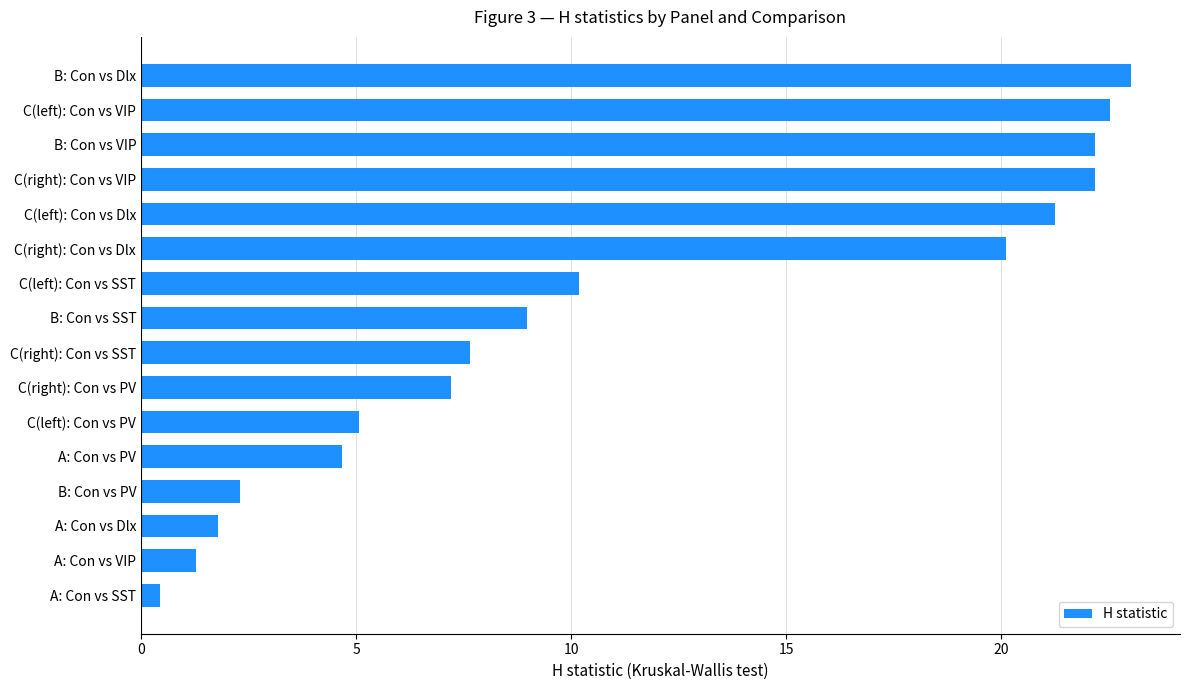

Read the value at B: Con vs VIP.

22.2